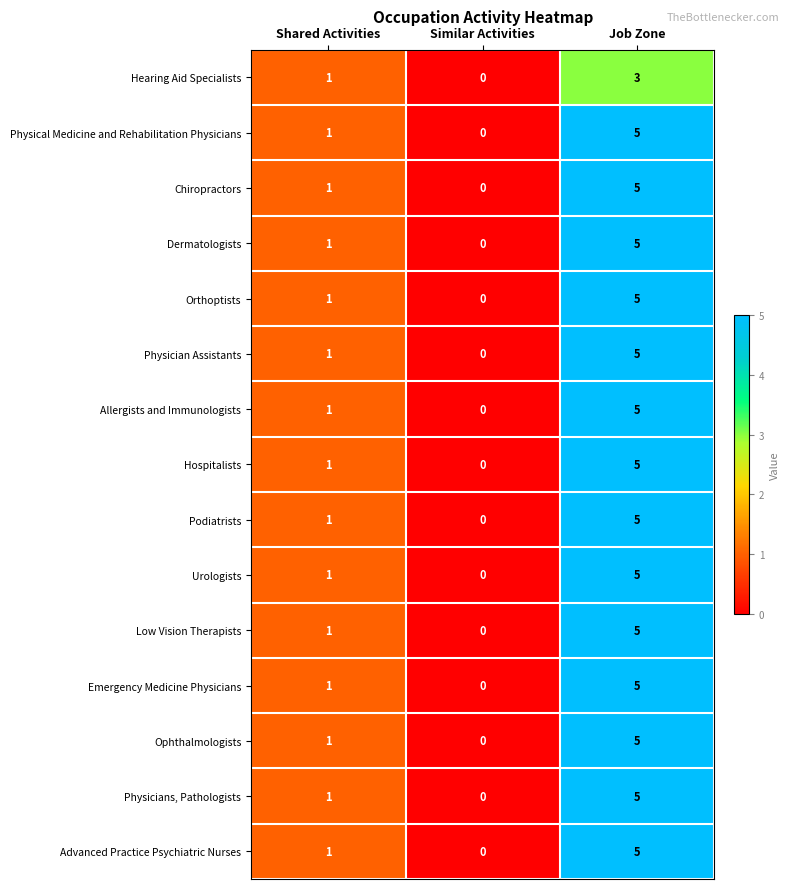

Which label corresponds to the smallest value in the chart?

Similar Activities